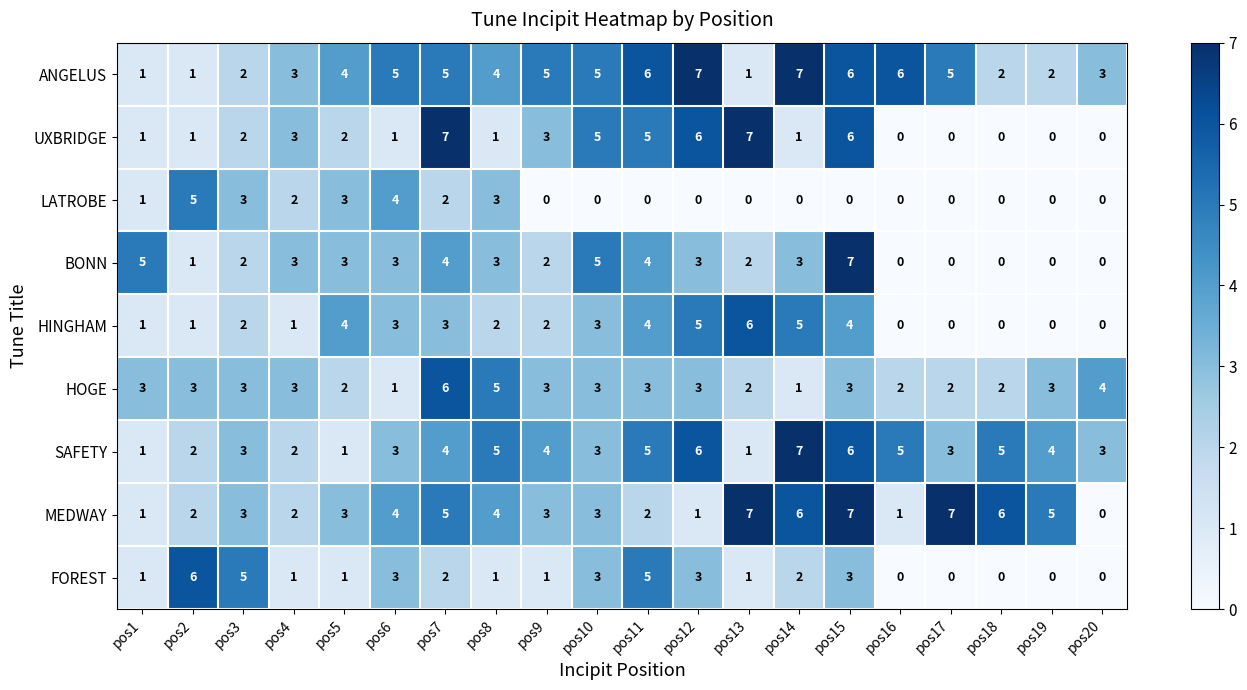

Which category has the highest value in the BONN series?

pos15